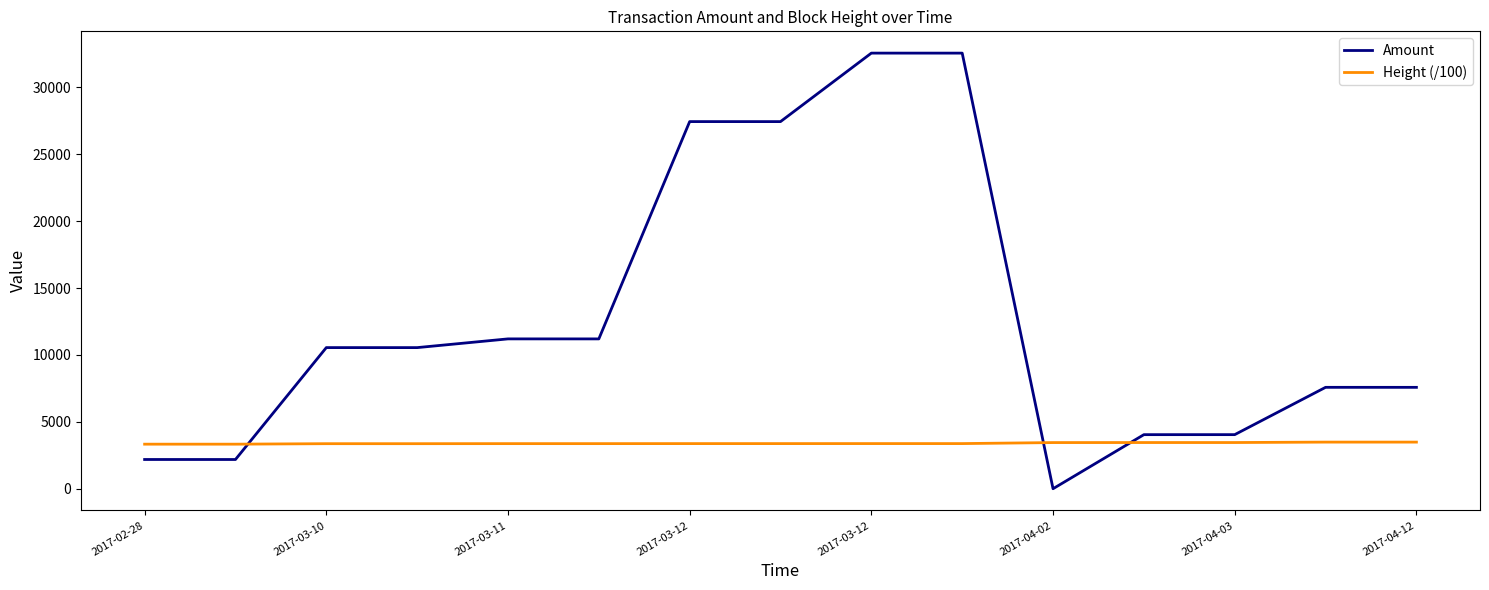

What is the maximum value for Height (/100)?

3485.1